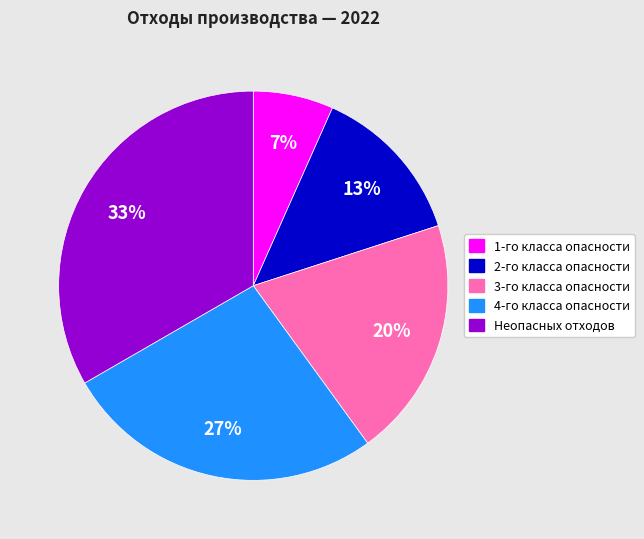

What percentage is the 3-го класса опасности slice, to the nearest percent?

20%